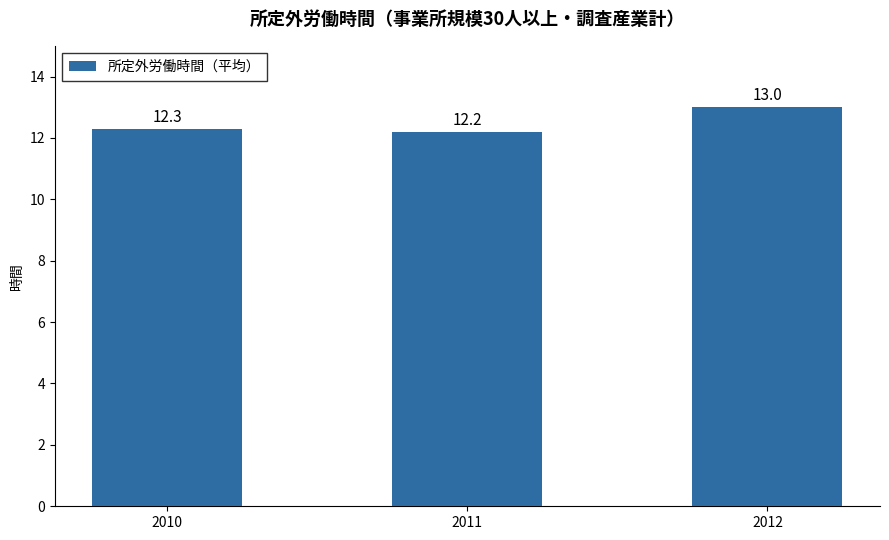

What is the value of the 3rd bar from the left?

13.0